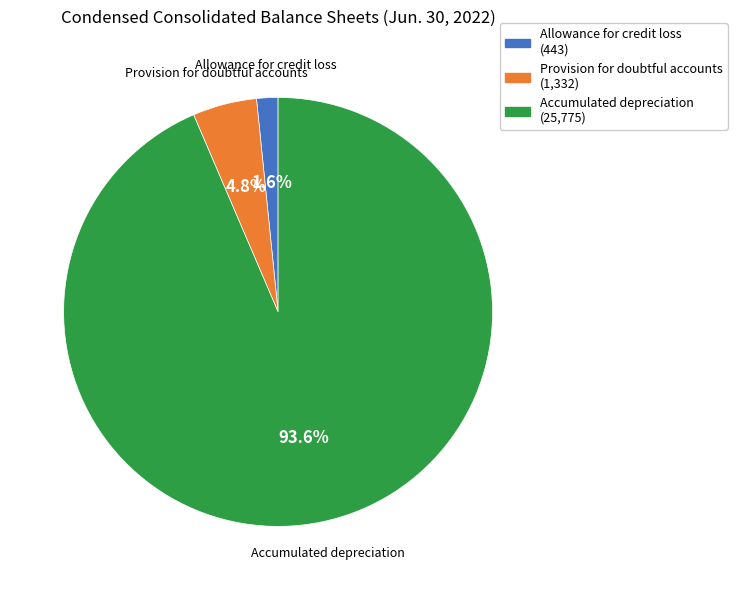

Is there a majority slice in this chart?

Yes